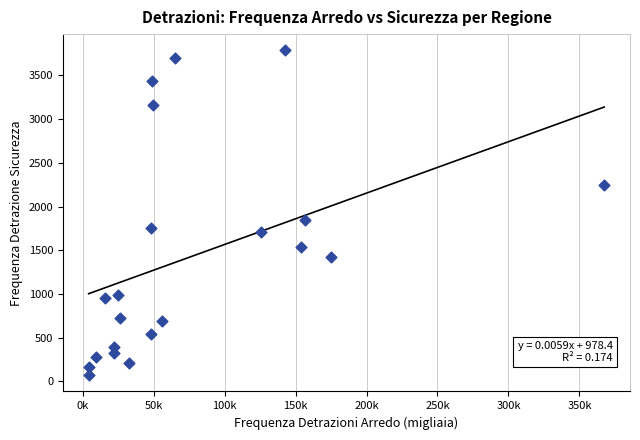

What is the range of Y values (max minus min)?

3716